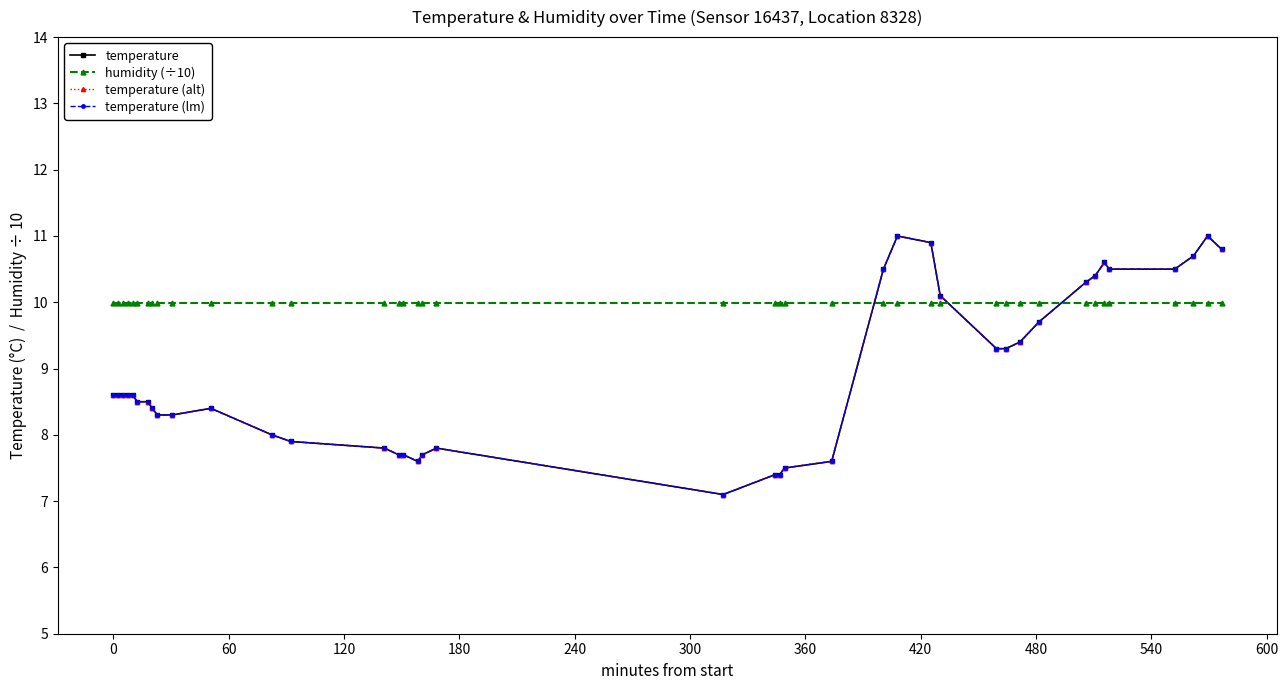

Reading left to right, extract all data points from this chart.

temperature: 8.6	8.6	8.6	8.6	8.6	8.5	8.5	8.4	8.3	8.3	8.4	8.0	7.9	7.8	7.7	7.7	7.6	7.7	7.8	7.1	7.4	7.4	7.5	7.6	10.5	11.0	10.9	10.1	9.3	9.3	9.4	9.7	10.3	10.4	10.6	10.5	10.5	10.7	11.0	10.8
humidity (÷10): 10.0	10.0	10.0	10.0	10.0	10.0	10.0	10.0	10.0	10.0	10.0	10.0	10.0	10.0	10.0	10.0	10.0	10.0	10.0	10.0	10.0	10.0	10.0	10.0	10.0	10.0	10.0	10.0	10.0	10.0	10.0	10.0	10.0	10.0	10.0	10.0	10.0	10.0	10.0	10.0
temperature (alt): 8.6	8.6	8.6	8.6	8.6	8.5	8.5	8.4	8.3	8.3	8.4	8.0	7.9	7.8	7.7	7.7	7.6	7.7	7.8	7.1	7.4	7.4	7.5	7.6	10.5	11.0	10.9	10.1	9.3	9.3	9.4	9.7	10.3	10.4	10.6	10.5	10.5	10.7	11.0	10.8
temperature (lm): 8.6	8.6	8.6	8.6	8.6	8.5	8.5	8.4	8.3	8.3	8.4	8.0	7.9	7.8	7.7	7.7	7.6	7.7	7.8	7.1	7.4	7.4	7.5	7.6	10.5	11.0	10.9	10.1	9.3	9.3	9.4	9.7	10.3	10.4	10.6	10.5	10.5	10.7	11.0	10.8